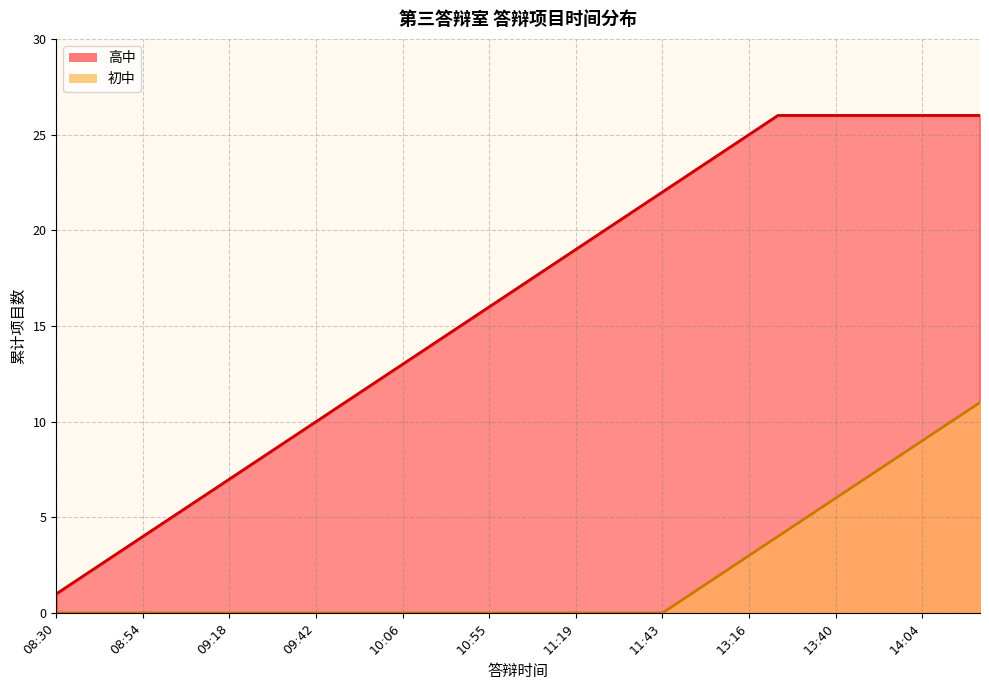

What is the difference between the highest and lowest values at 14:04?

17